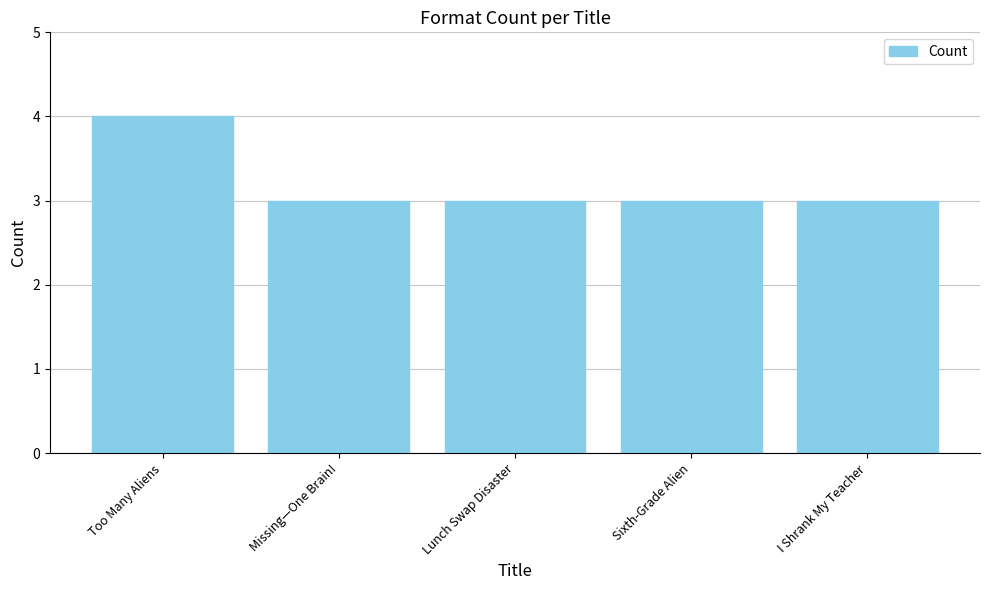

What is the sum of the values at Sixth-Grade Alien and Missing—One Brain!?

6